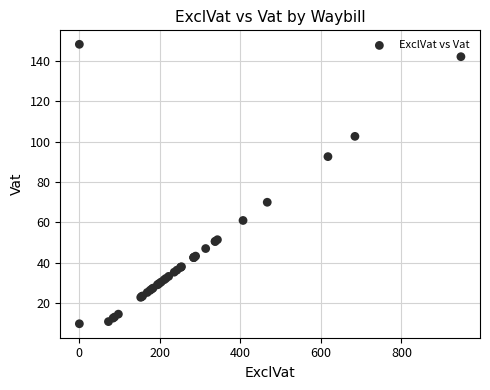

What Y value in the scatter plot is closest to 79?

70.0